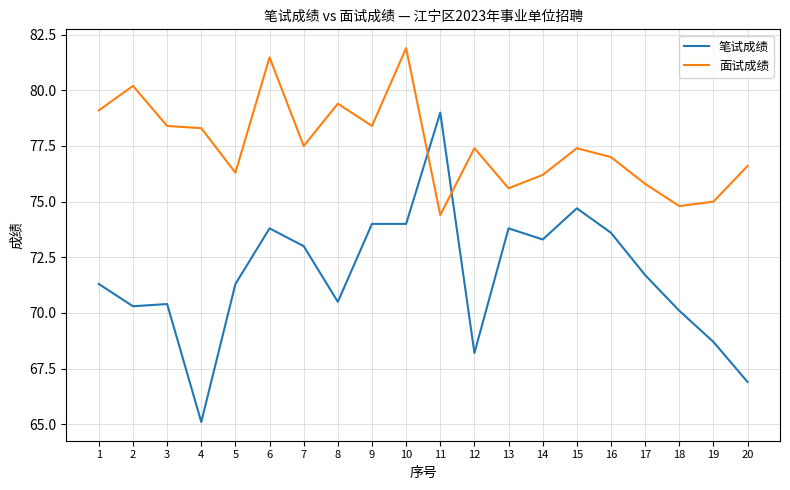

True or false: 笔试成绩 has a value of 68.2 at 12.

True